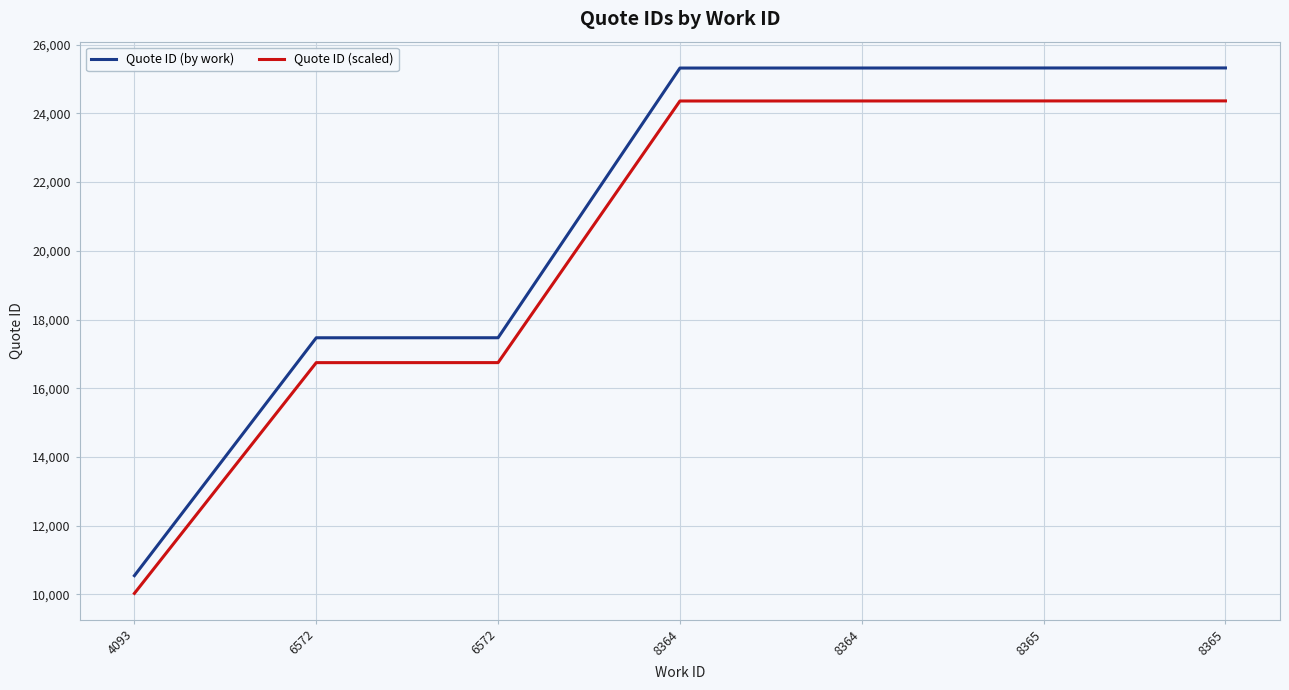

True or false: Quote ID (scaled) and Quote ID (by work) intersect in this chart.

False